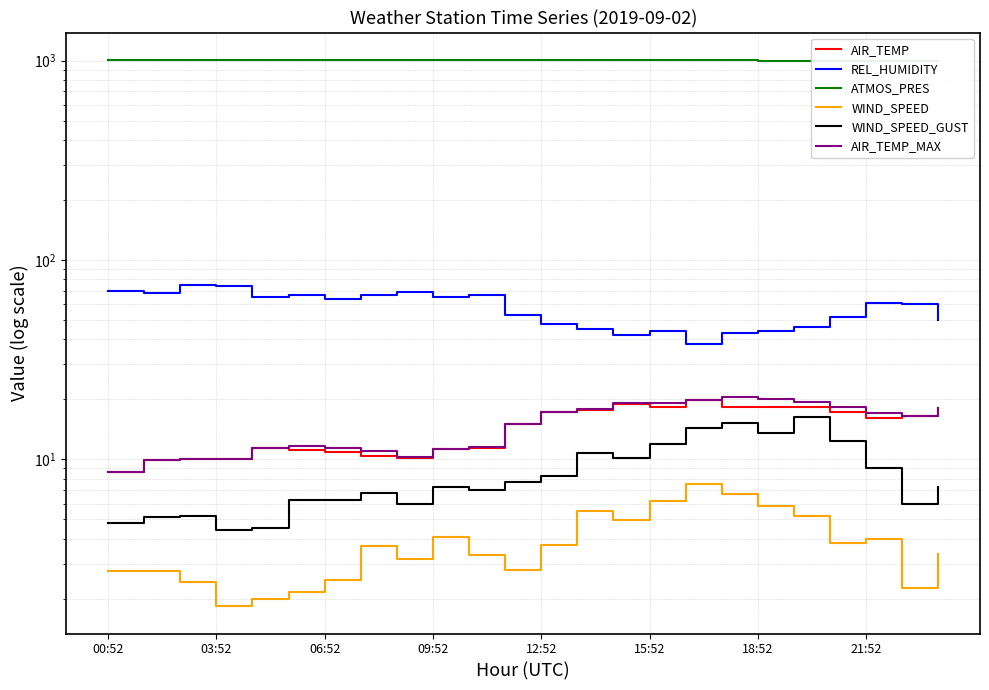

Rank the series by their maximum value, from highest to lowest.

ATMOS_PRES, REL_HUMIDITY, AIR_TEMP_MAX, AIR_TEMP, WIND_SPEED_GUST, WIND_SPEED